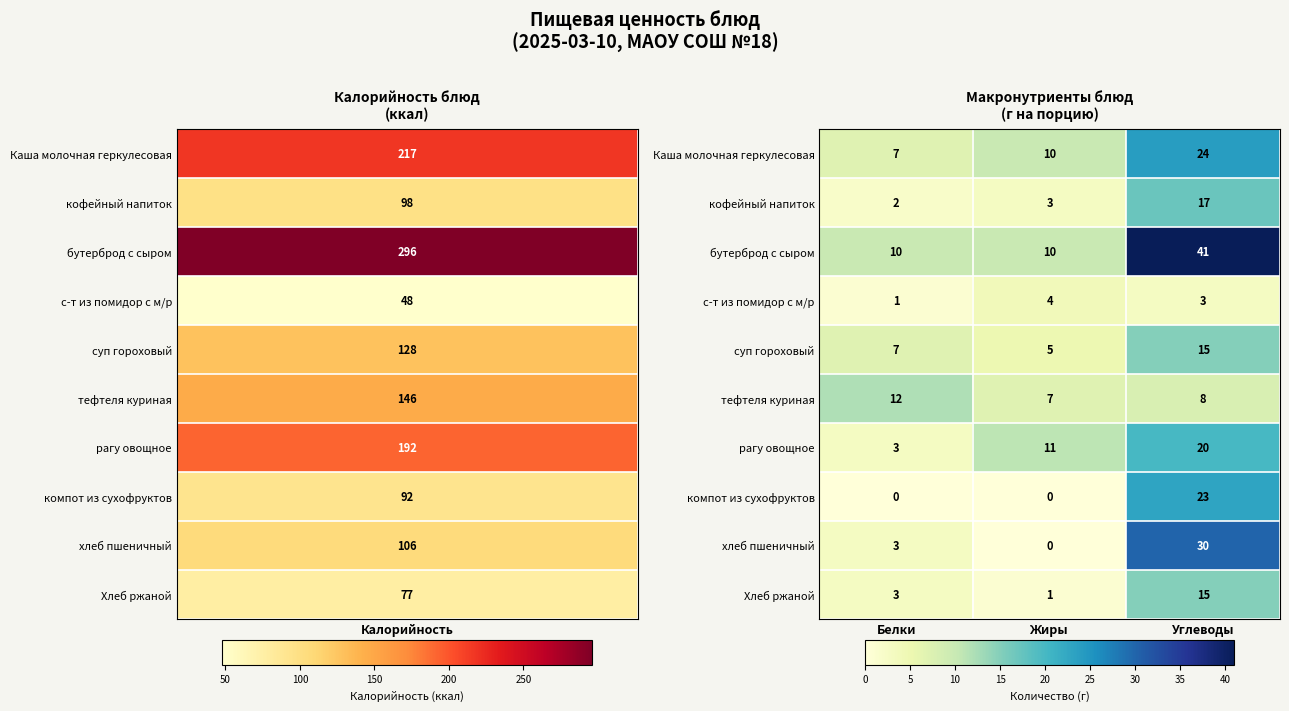

Which series has the largest total across all categories?

бутерброд с сыром